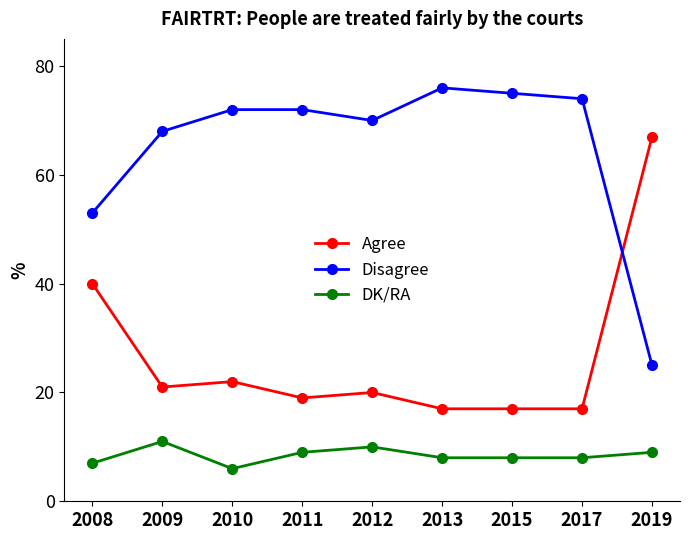

Reading left to right, extract all data points from this chart.

Agree: 2008=40	2009=21	2010=22	2011=19	2012=20	2013=17	2015=17	2017=17	2019=67
Disagree: 2008=53	2009=68	2010=72	2011=72	2012=70	2013=76	2015=75	2017=74	2019=25
DK/RA: 2008=7	2009=11	2010=6	2011=9	2012=10	2013=8	2015=8	2017=8	2019=9